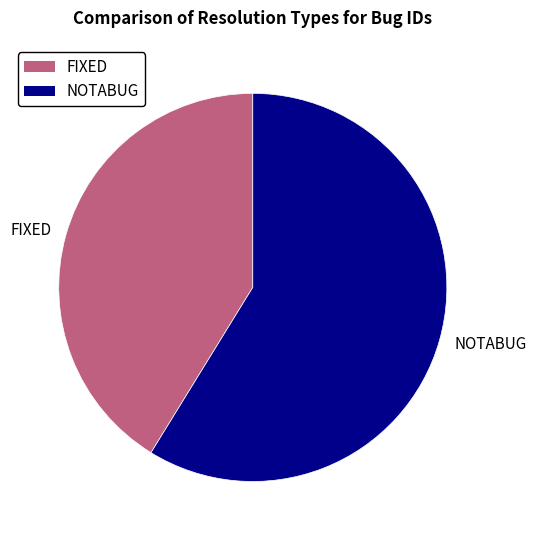

Between NOTABUG and FIXED, which is larger?

NOTABUG